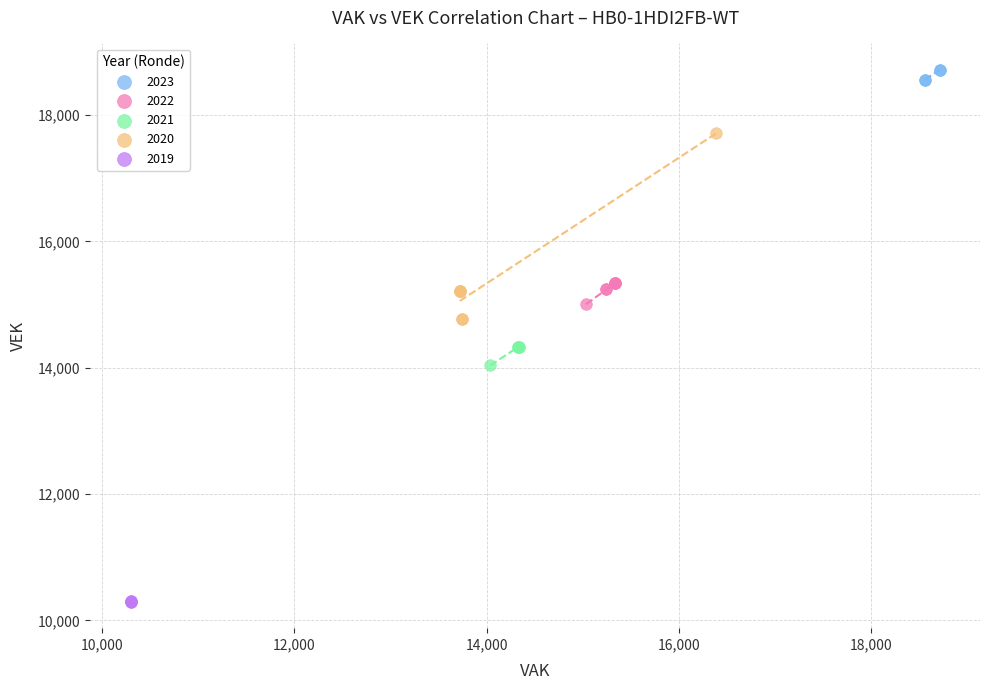

Which series has the widest spread of Y values?

2020